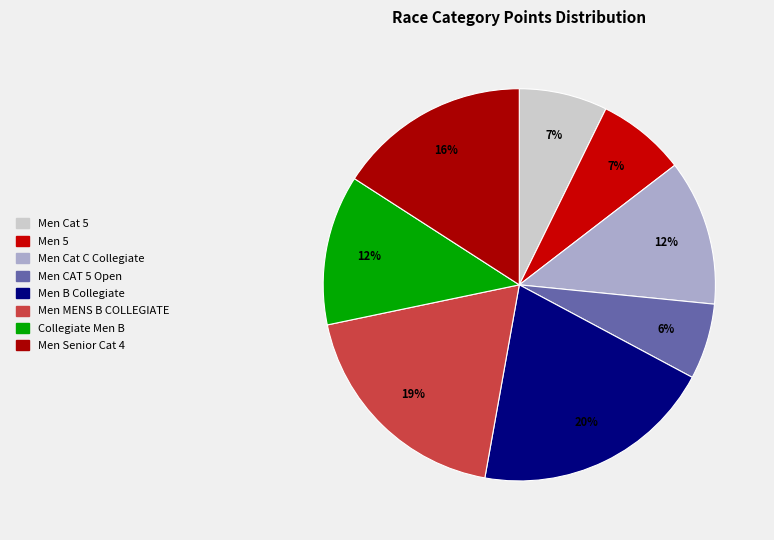

Count the number of slices in the pie.

8